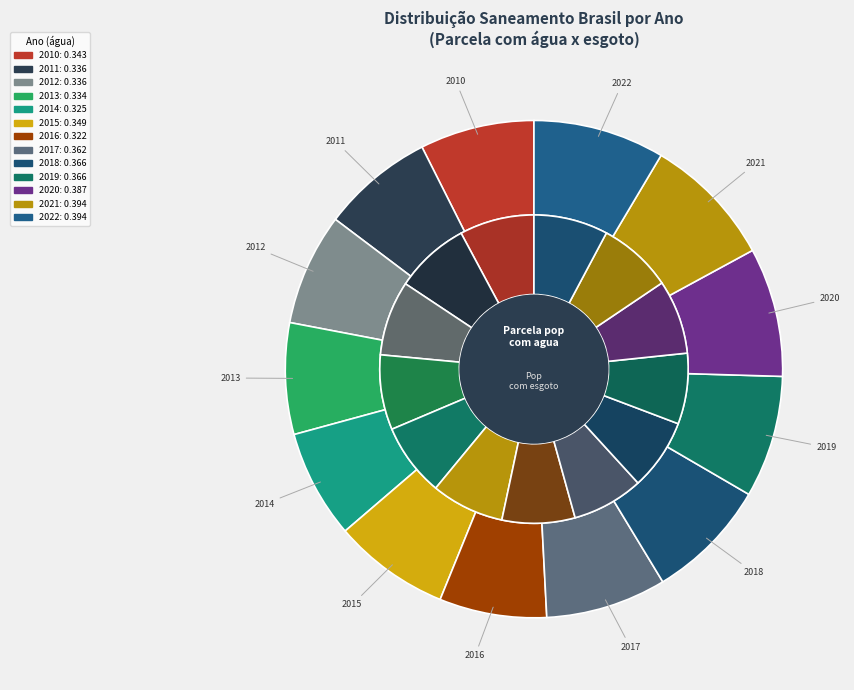

Does any single category account for the majority?

No